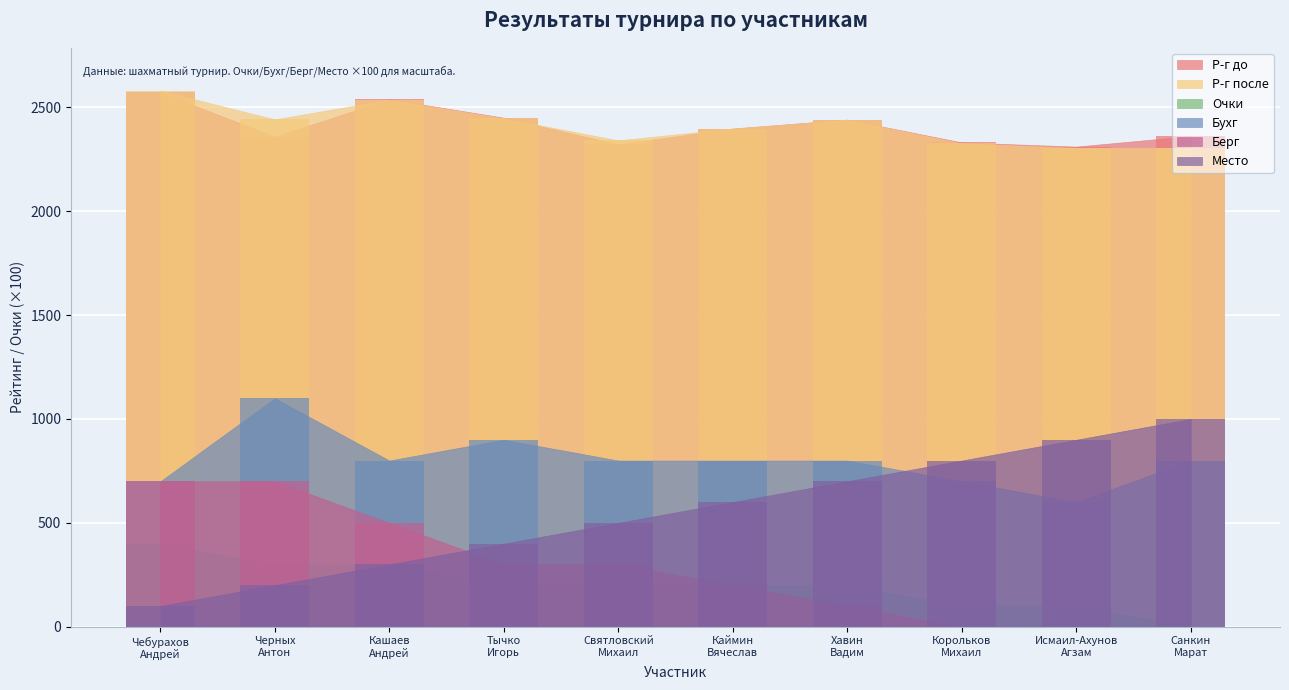

Which series has the largest range (max minus min)?

Место